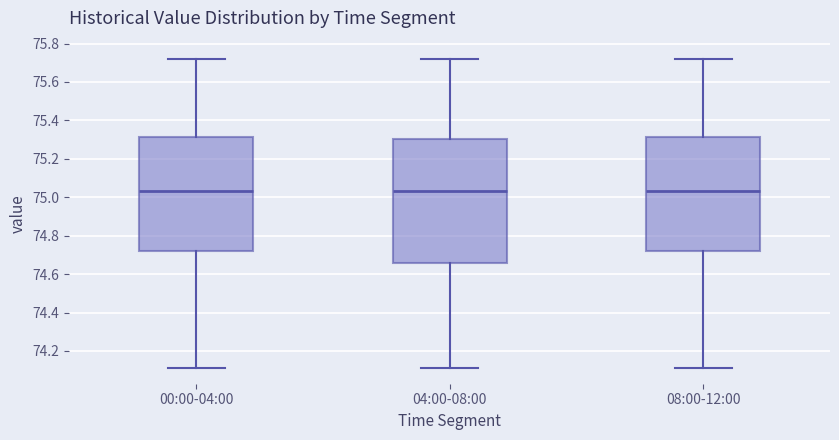

Reading left to right, transcribe this box plot: for each box, give where its median line is, the range the box spans, and where its two whiskers end, as read against the y-axis. The values are not printed on the chart, so give them approximately, as read against the axis.

00:00-04:00: median 75.04, box 74.72 to 75.32, whiskers 74.12 to 75.72
04:00-08:00: median 75.04, box 74.66 to 75.30, whiskers 74.12 to 75.72
08:00-12:00: median 75.04, box 74.72 to 75.32, whiskers 74.12 to 75.72